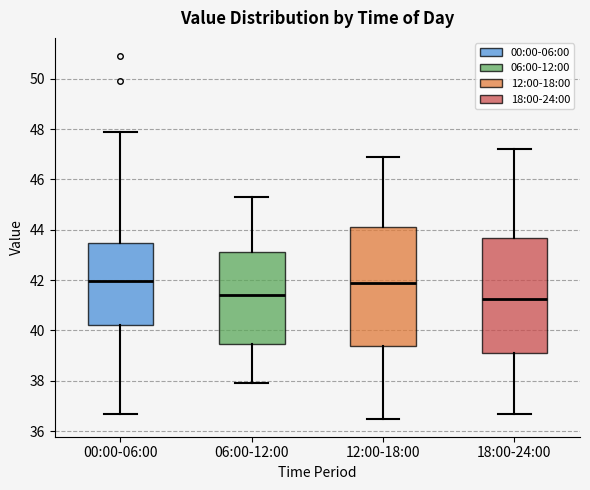

Reading left to right, read every box against the y-axis: the position of its median line, the range the box covers, and the ends of its whiskers. The values are not printed on the chart, so give them approximately, as read against the axis.

00:00-06:00: median 42.0, box 40.2 to 43.4, whiskers 36.8 to 48.0
06:00-12:00: median 41.4, box 39.4 to 43.2, whiskers 38.0 to 45.4
12:00-18:00: median 42.0, box 39.4 to 44.2, whiskers 36.6 to 47.0
18:00-24:00: median 41.2, box 39.2 to 43.6, whiskers 36.8 to 47.2